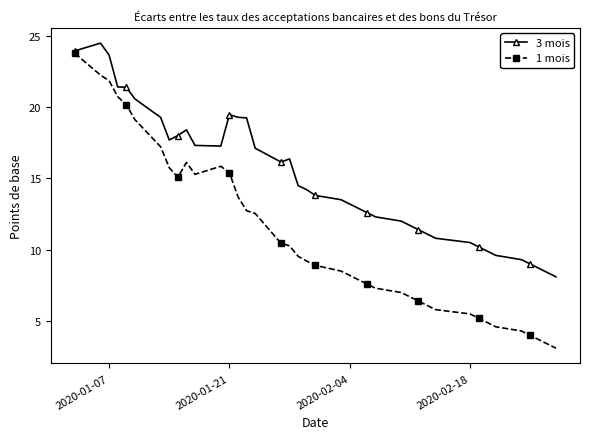

List the series in order of their overall mean, lowest first.

1 mois, 3 mois